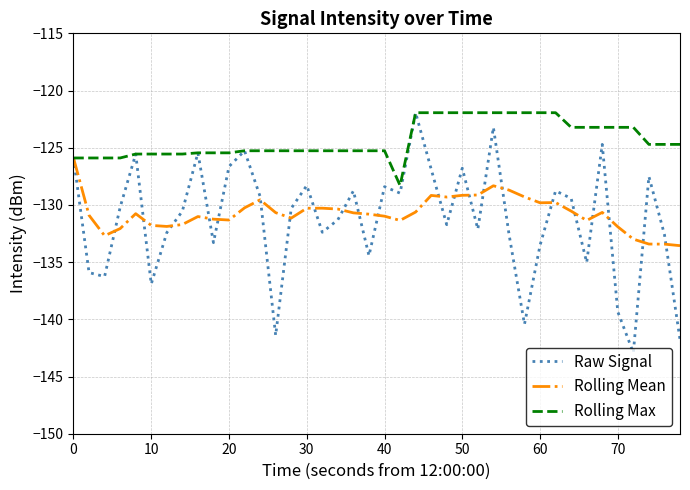

Which series has the largest total across all categories?

Rolling Max